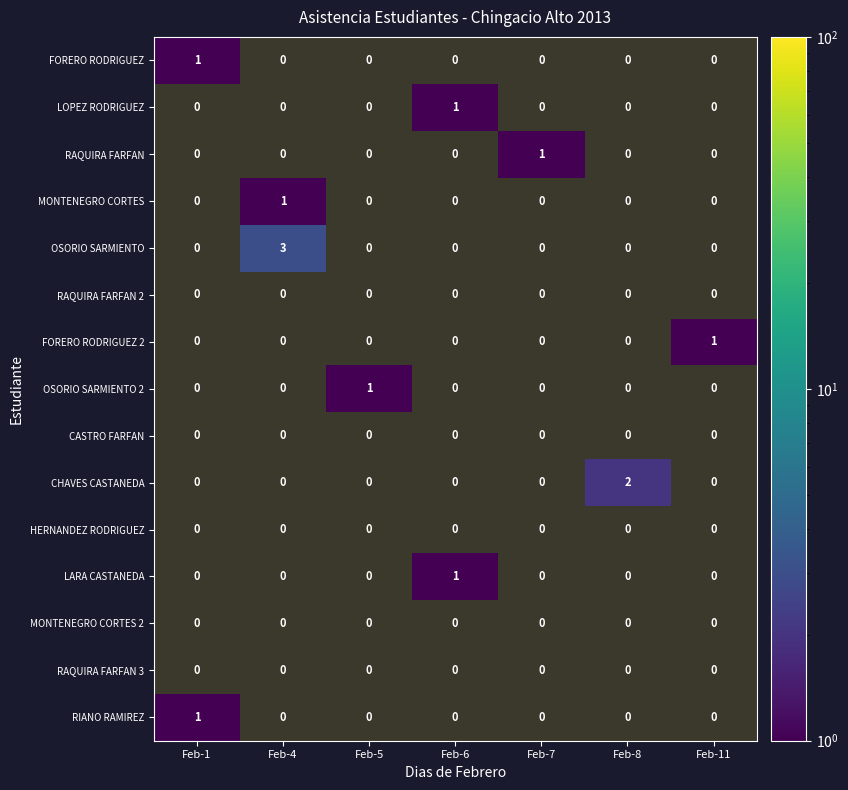

Rank the series at Feb-5 from lowest to highest value.

FORERO RODRIGUEZ, LOPEZ RODRIGUEZ, RAQUIRA FARFAN, MONTENEGRO CORTES, OSORIO SARMIENTO, RAQUIRA FARFAN 2, FORERO RODRIGUEZ 2, CASTRO FARFAN, CHAVES CASTANEDA, HERNANDEZ RODRIGUEZ, LARA CASTANEDA, MONTENEGRO CORTES 2, RAQUIRA FARFAN 3, RIANO RAMIREZ, OSORIO SARMIENTO 2